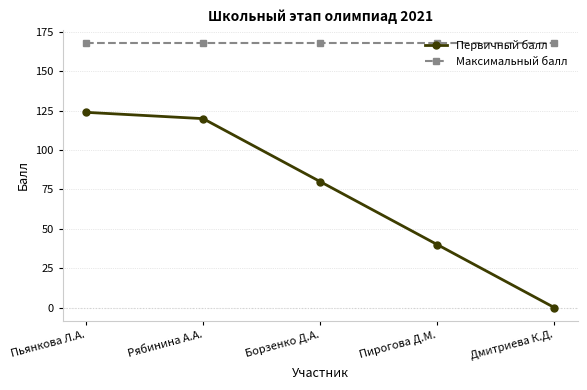

True or false: Максимальный балл has a value of 168 at Пьянкова Л.А..

True